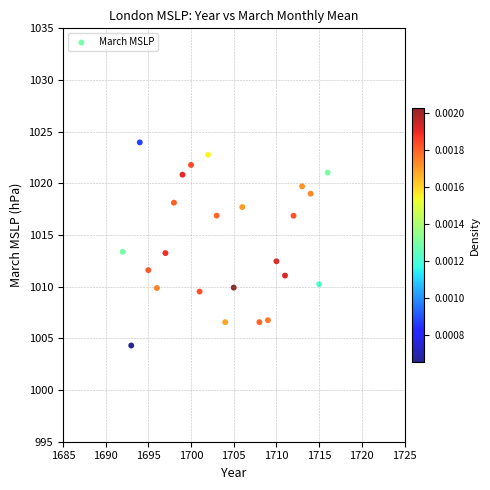

What is the range of Y values (max minus min)?

19.7